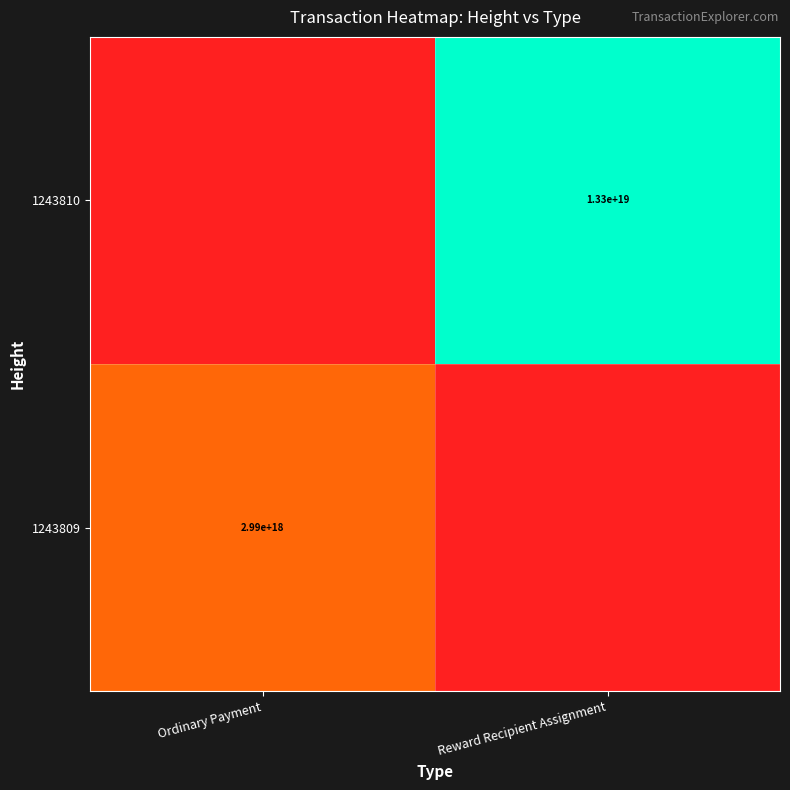

The 1243809 series shows 4588282853092344320 at Ordinary Payment. True or false?

False